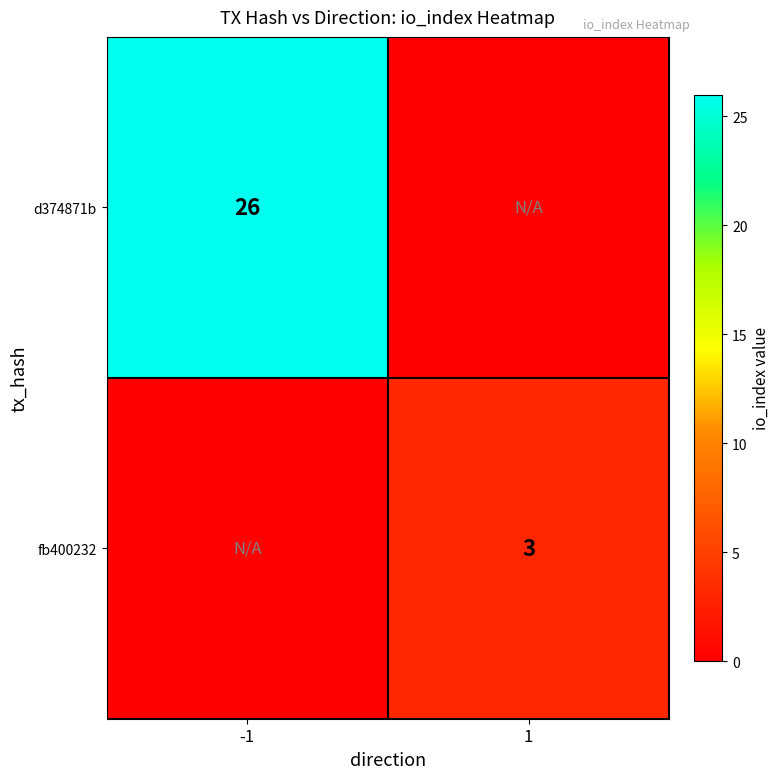

True or false: d374871b has a value of 26 at -1.

True